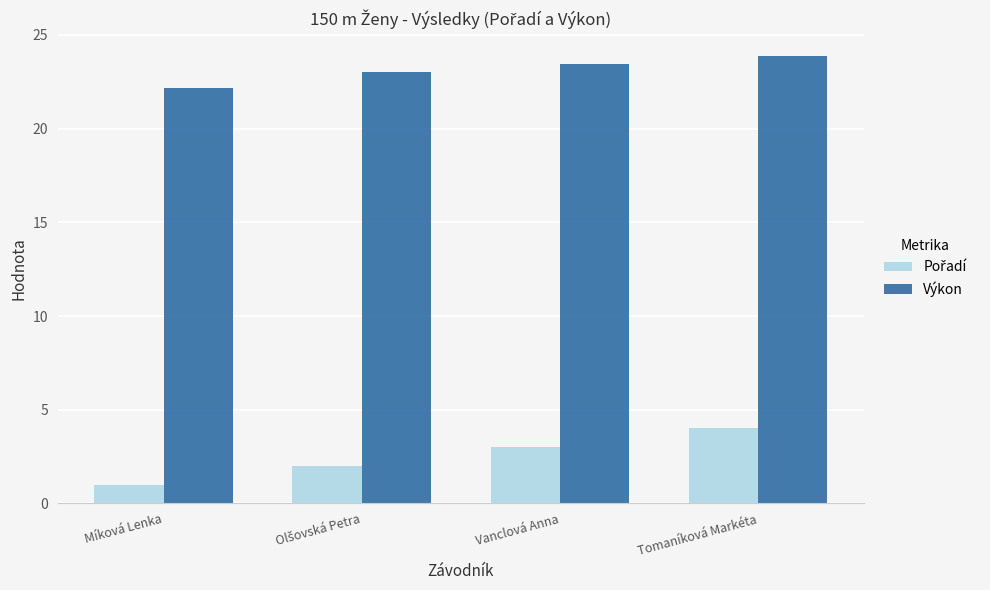

Does the chart contain any negative values?

No